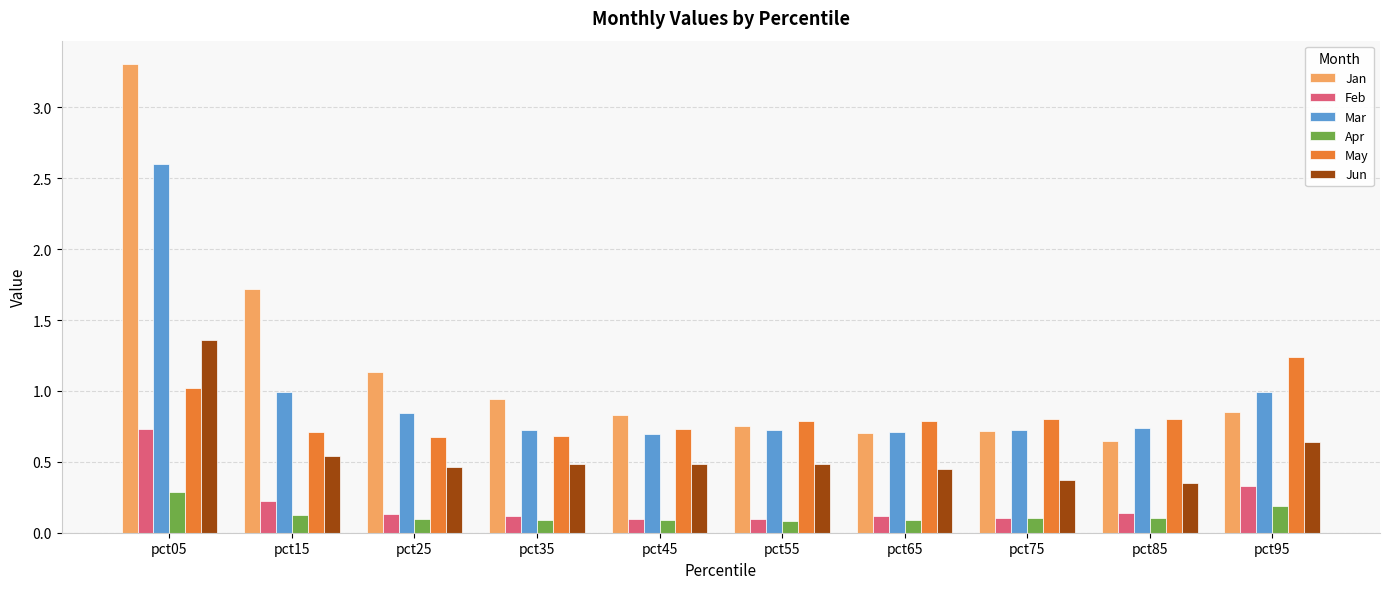

Between pct25 and pct35, which series saw the biggest shift?

Jan